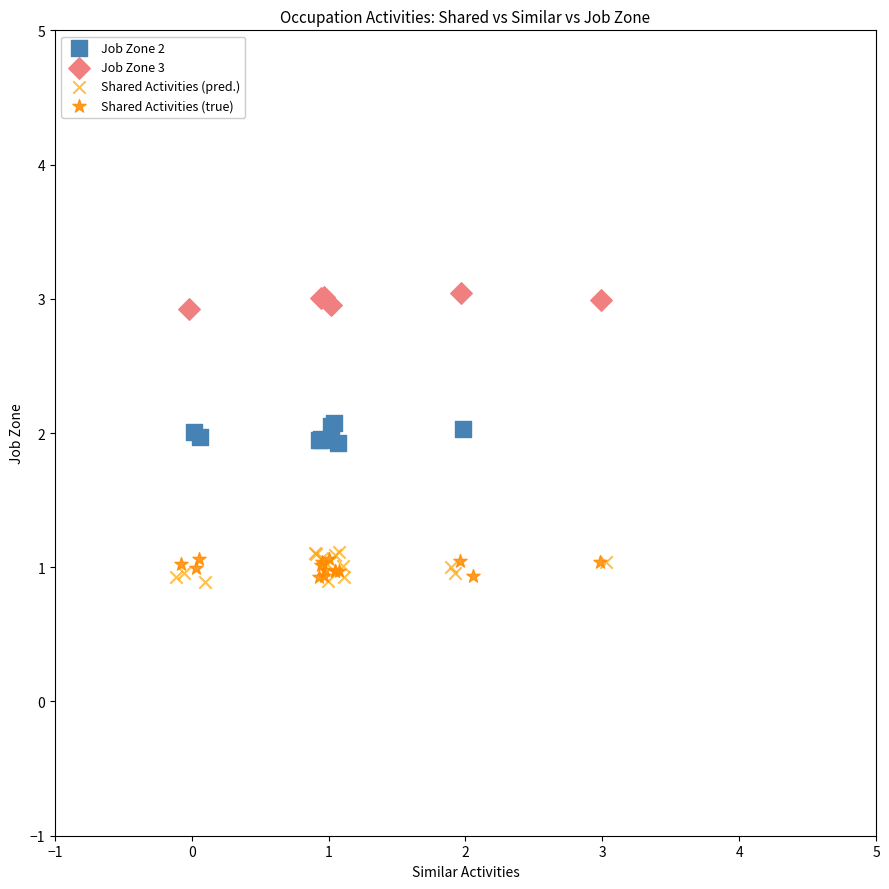

Which series reaches the maximum Y coordinate?

Job Zone 3